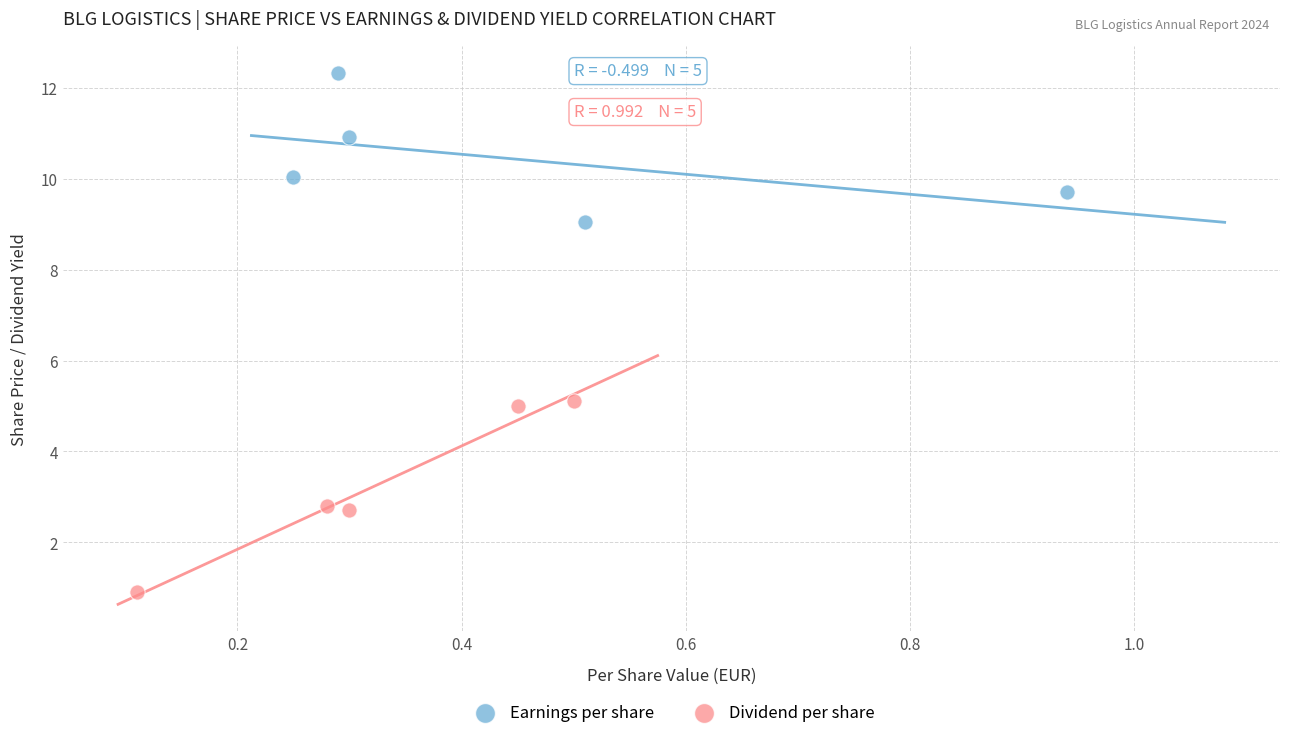

Which series has the widest spread of Y values?

Dividend per share